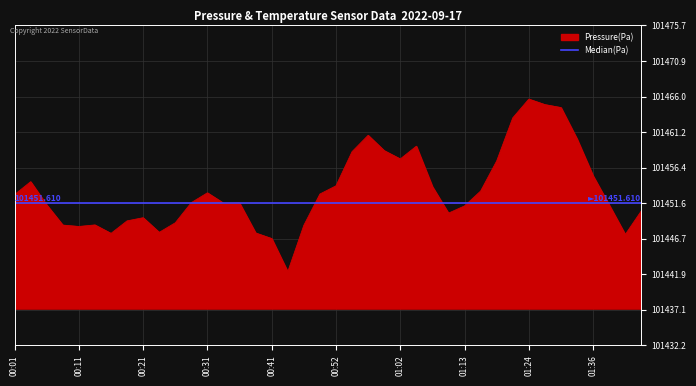

Is it true that the value at 01:44 is 101450.5?

True